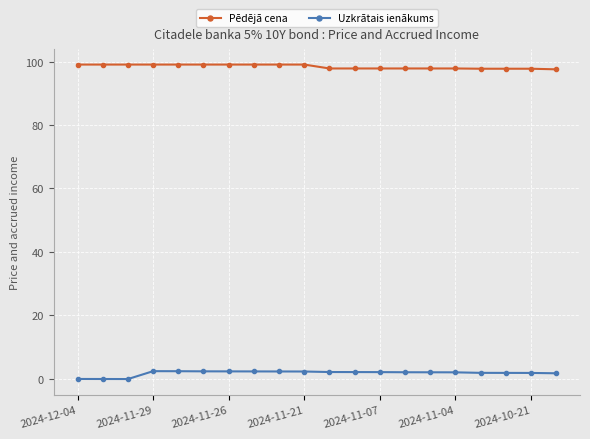

What is the difference between the maximum and minimum values in the Pēdējā cena series?

1.5